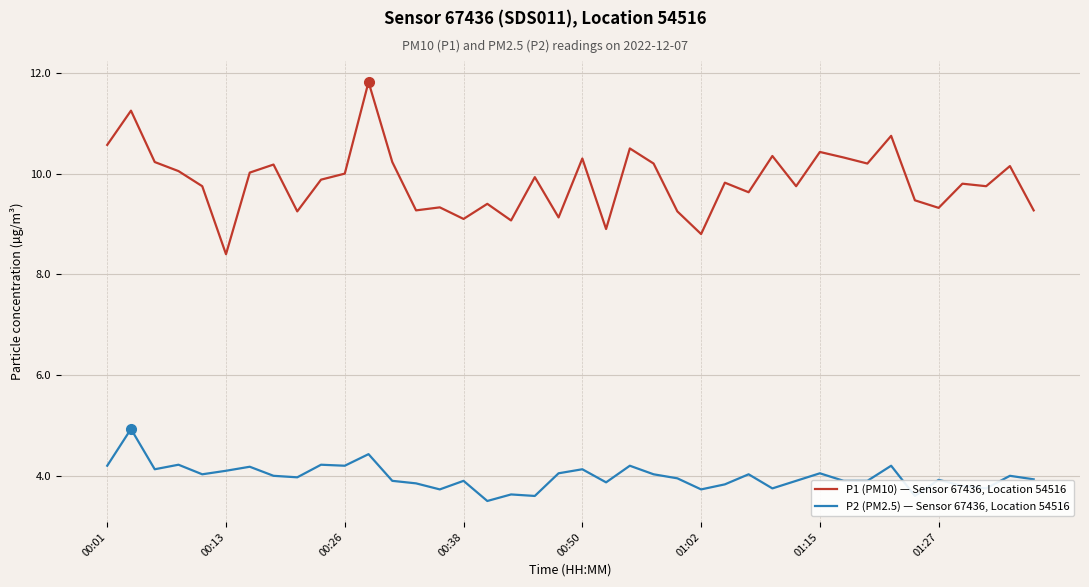

True or false: P2 (PM2.5) — Sensor 67436, Location 54516 and P1 (PM10) — Sensor 67436, Location 54516 cross at least once.

False